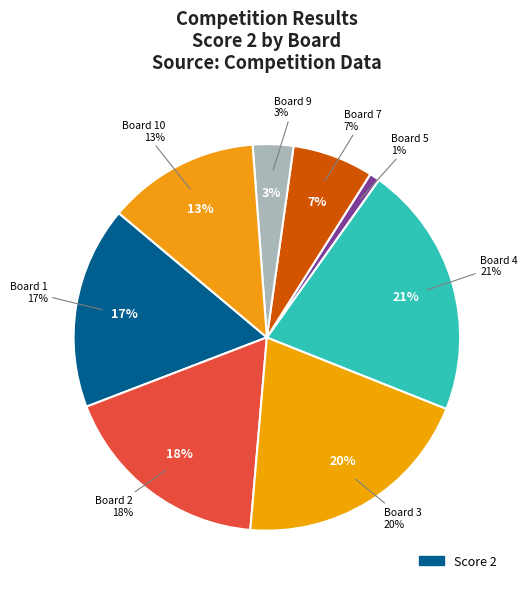

Is it true that Board 5 is 1% of the pie?

True